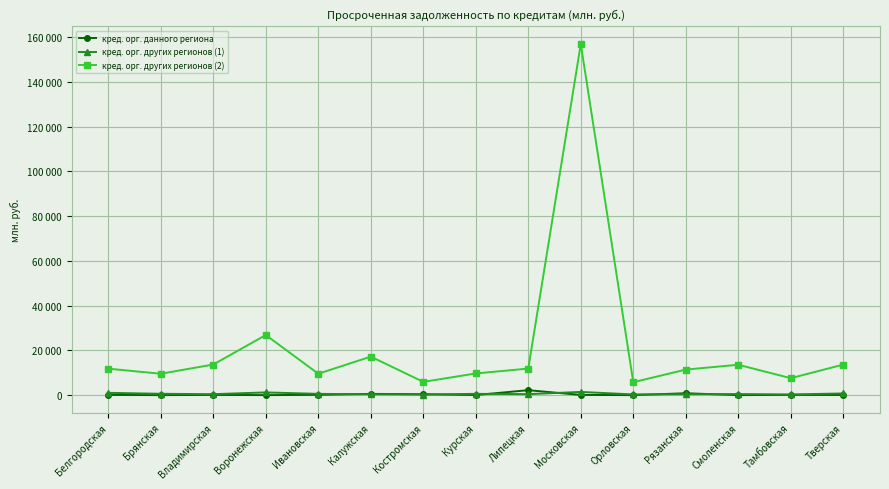

True or false: кред. орг. других регионов (1) and кред. орг. других регионов (2) cross at least once.

False